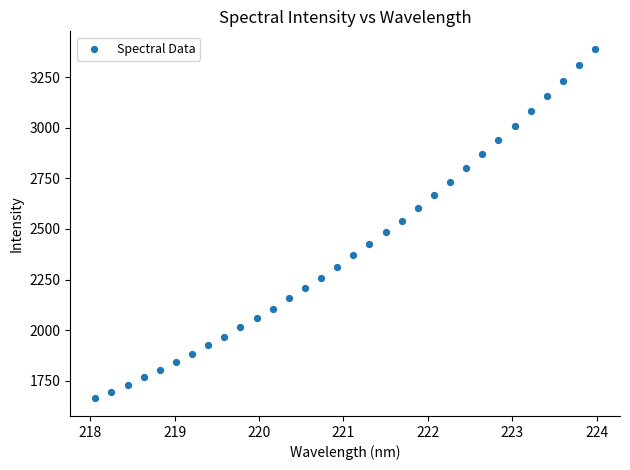

What is the range of Y values (max minus min)?

1728.6